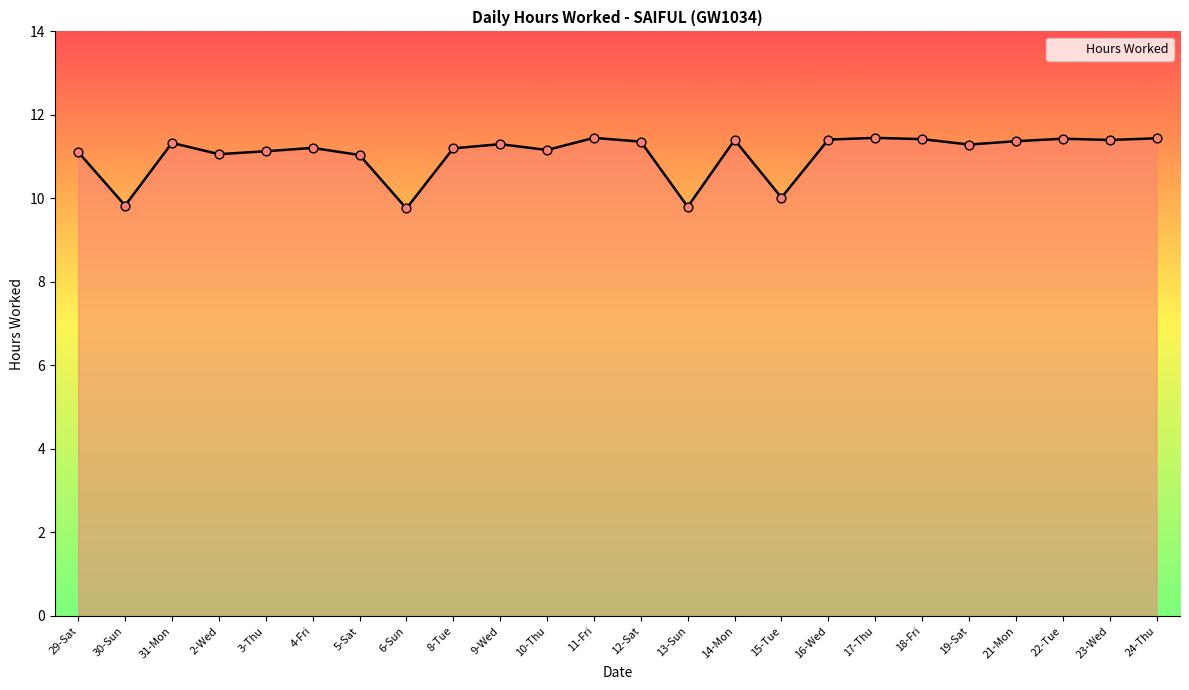

Approximately how many times larger is the value at 11-Fri compared to 16-Wed?

1.0